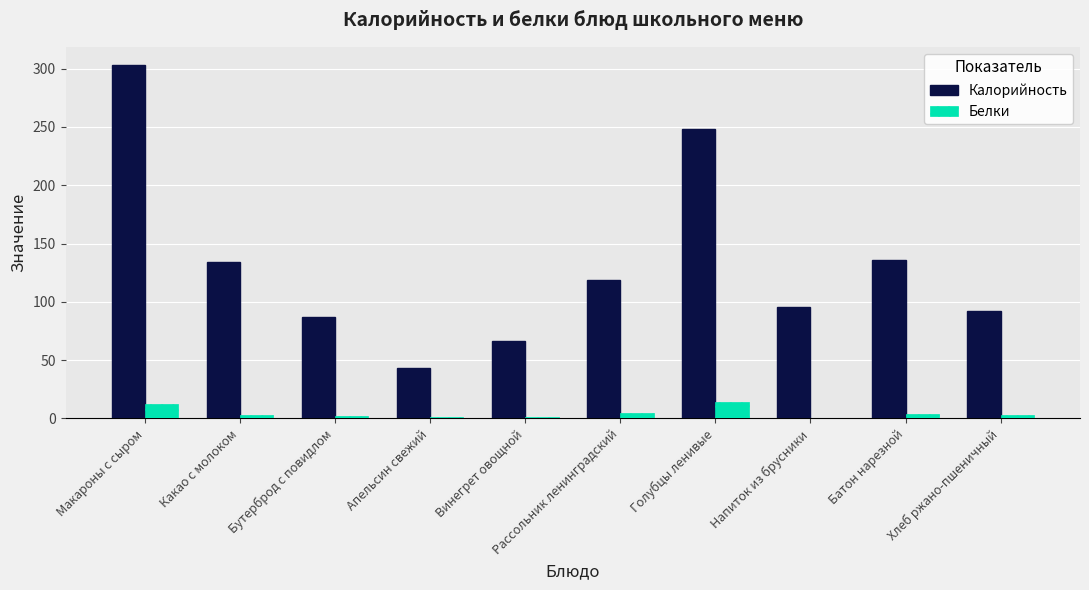

Count the number of data series in this chart.

2